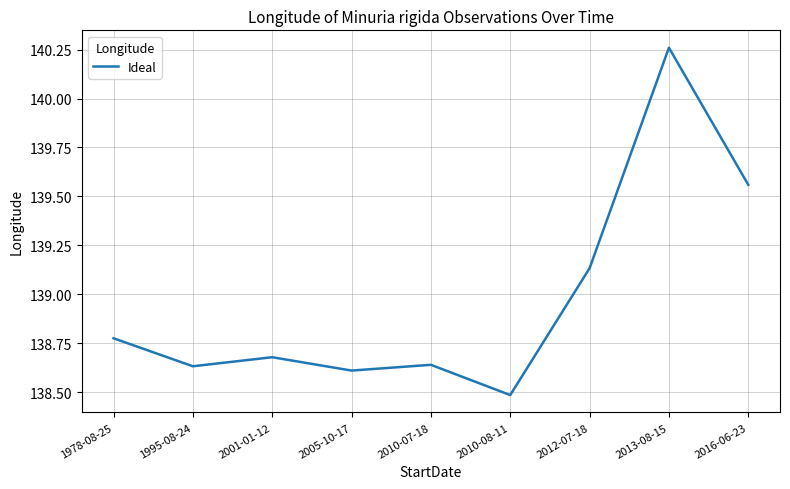

What is the difference between the second highest and second lowest values?

0.9